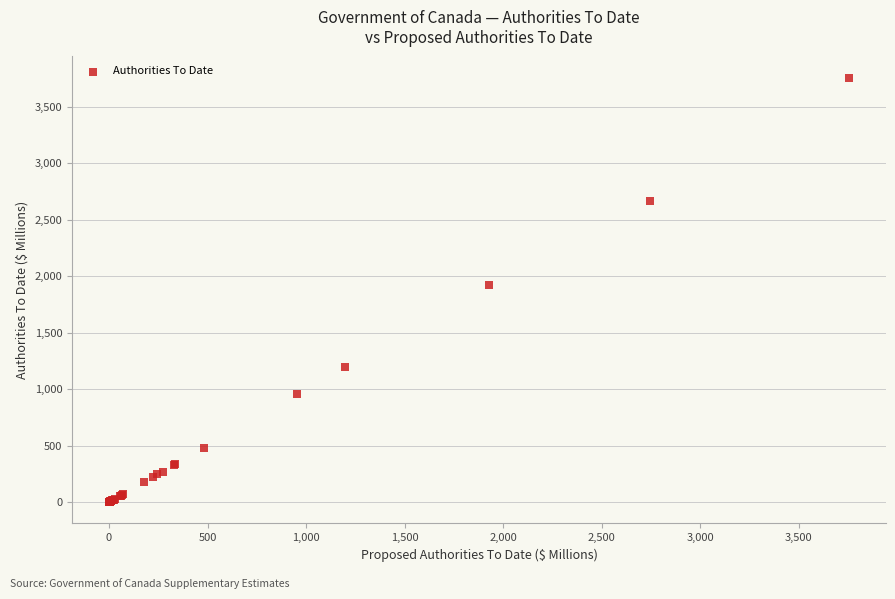

What Y value in the scatter plot is closest to 1877?

1925.1